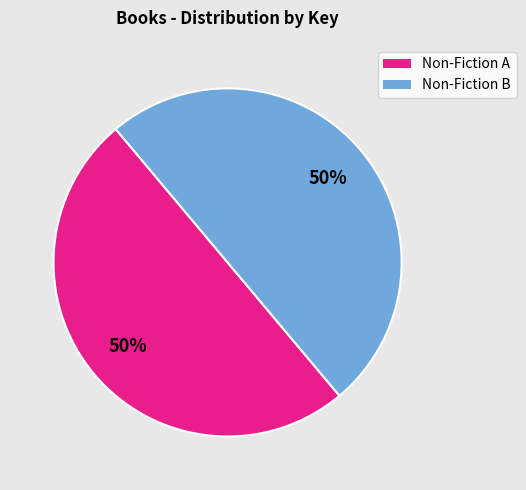

To the nearest percent, what is the average slice percentage?

50%